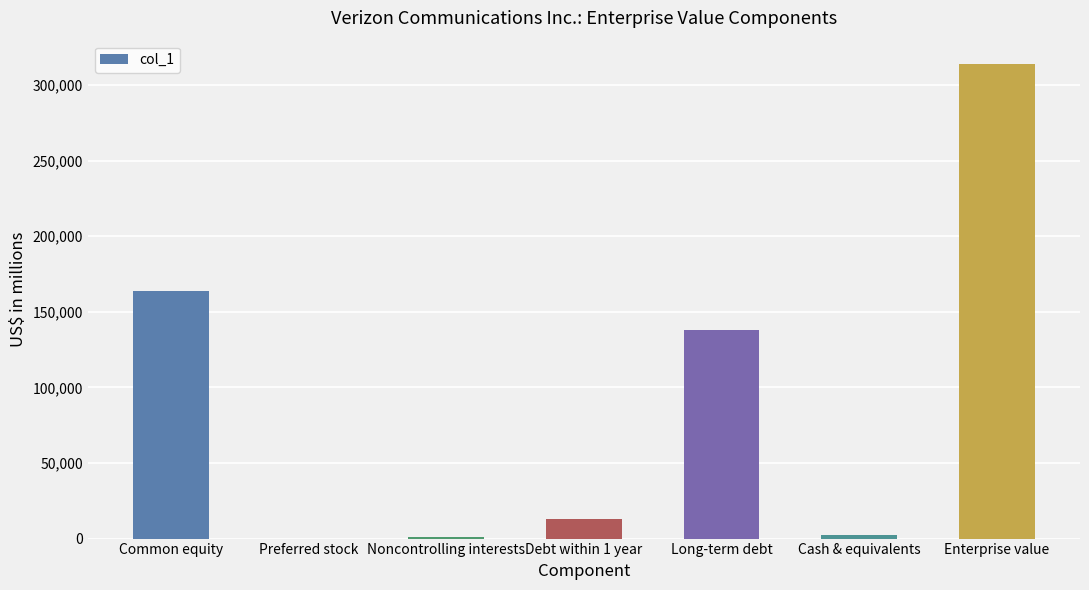

At which category does the chart reach its peak across all series?

Enterprise value